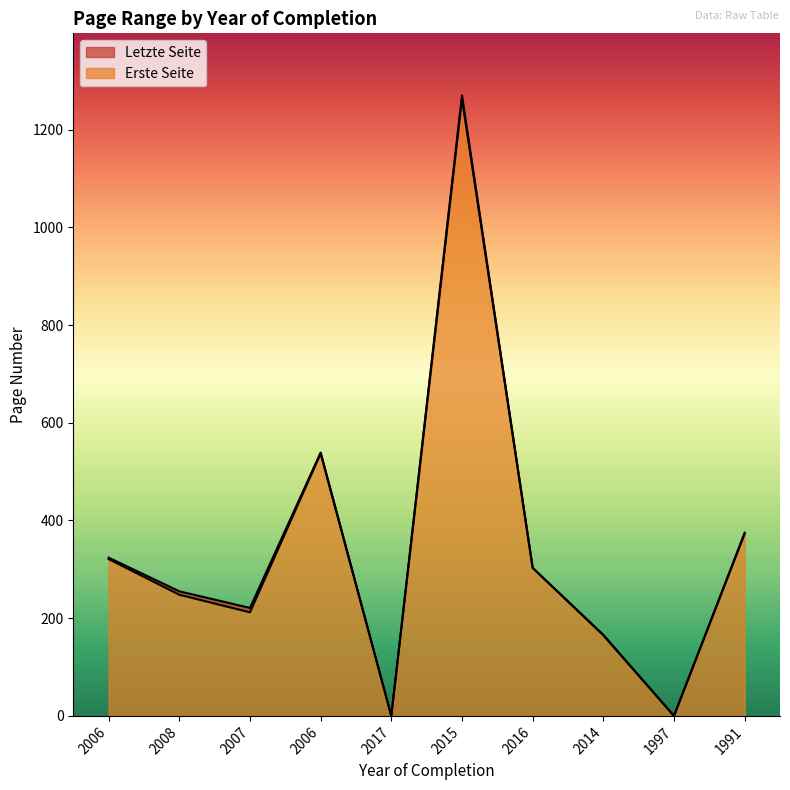

What is the label of the 8th point from the right?

2007